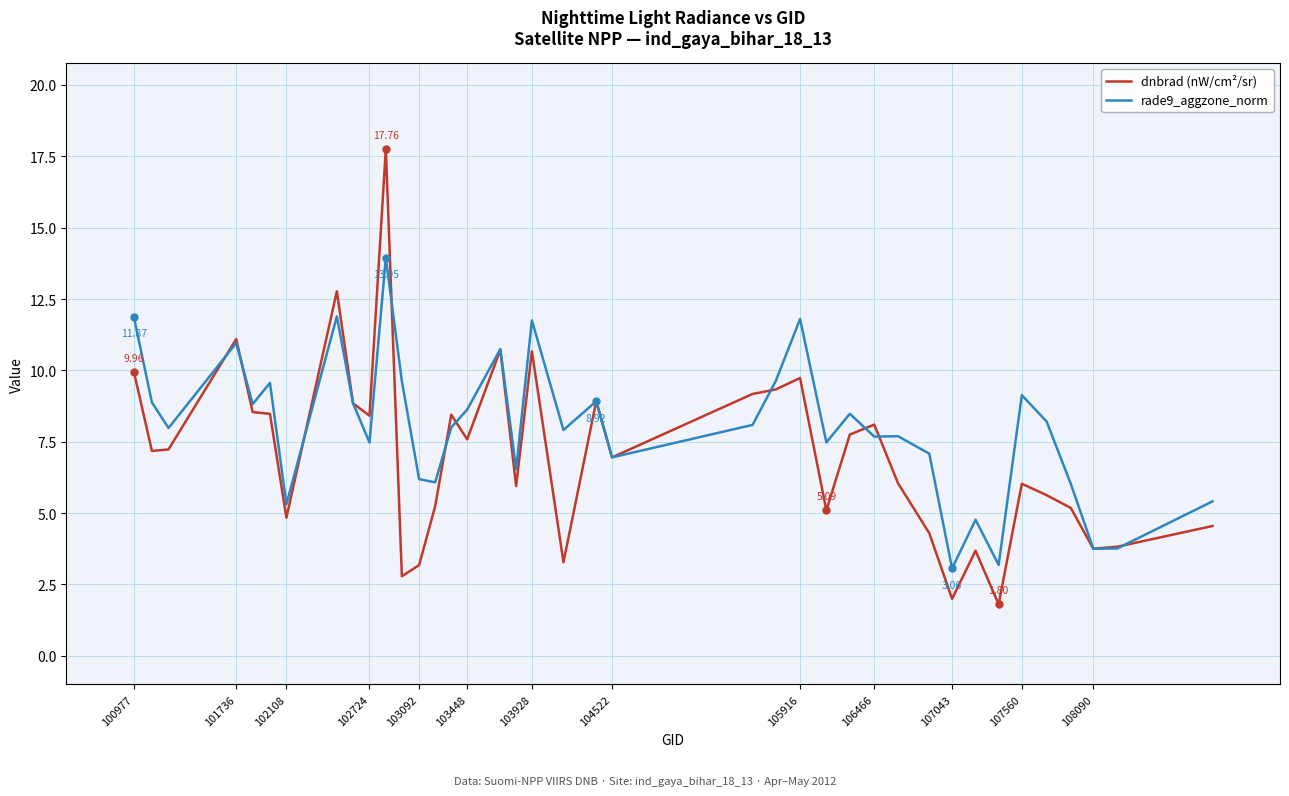

Which series has the largest total across all categories?

rade9_aggzone_norm